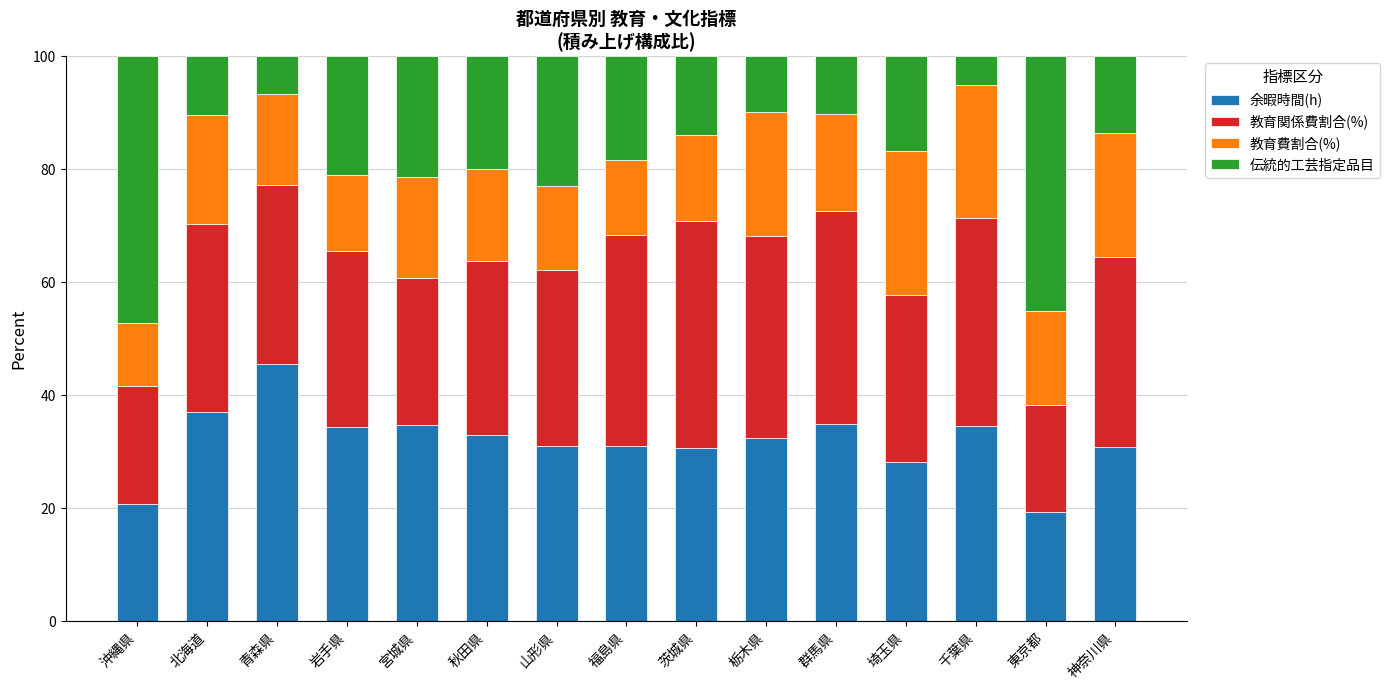

At which label does 余暇時間(h) reach its peak?

青森県